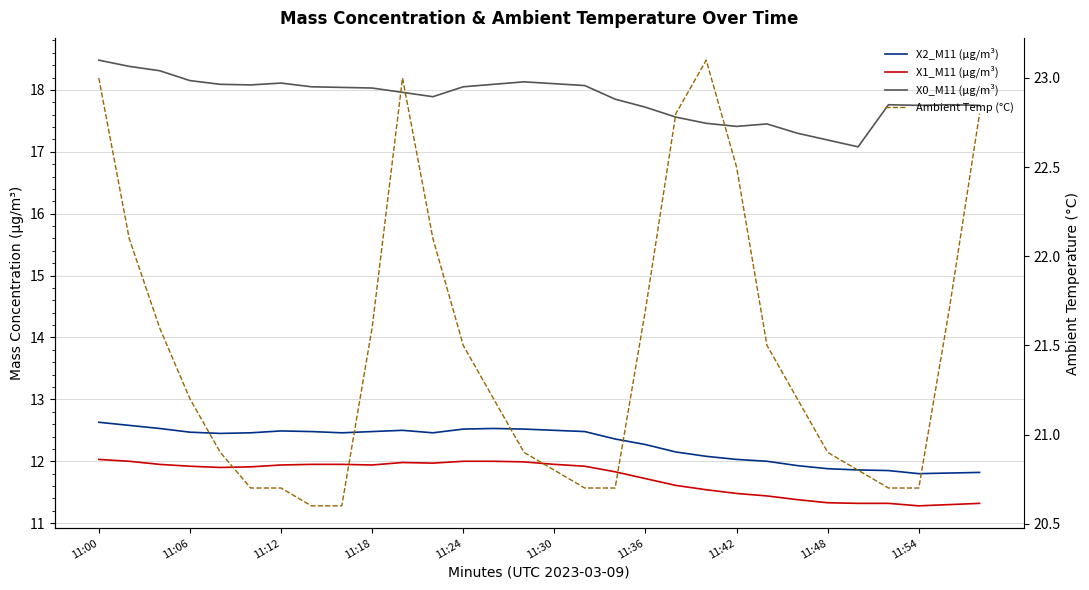

What is the highest value of the X0_M11 (μg/m³) series?

18.5